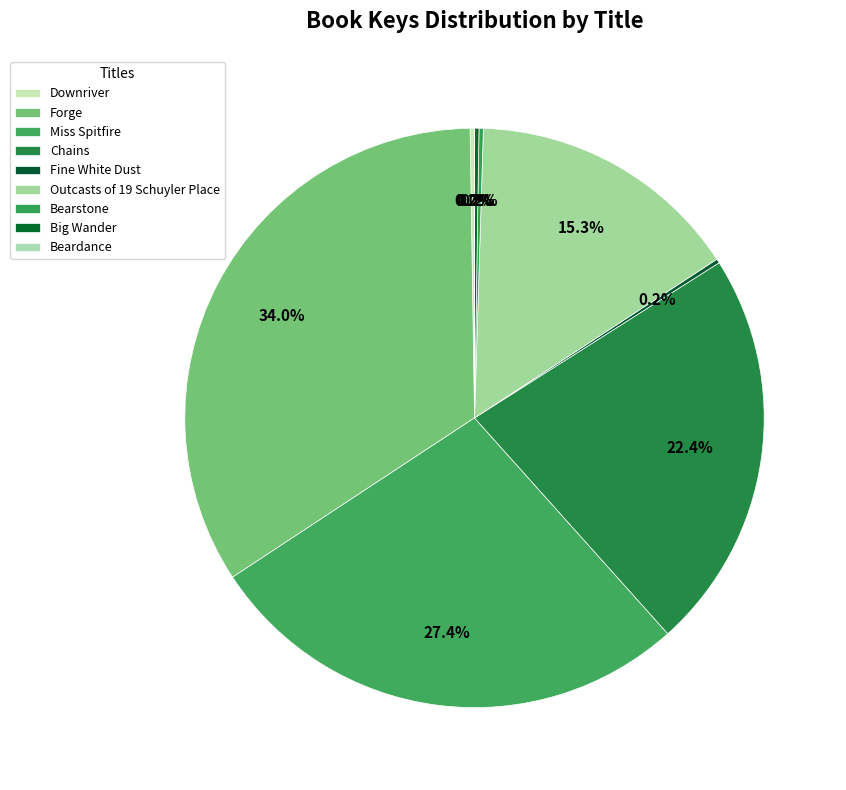

True or false: Outcasts of 19 Schuyler Place accounts for 26% of the total.

False